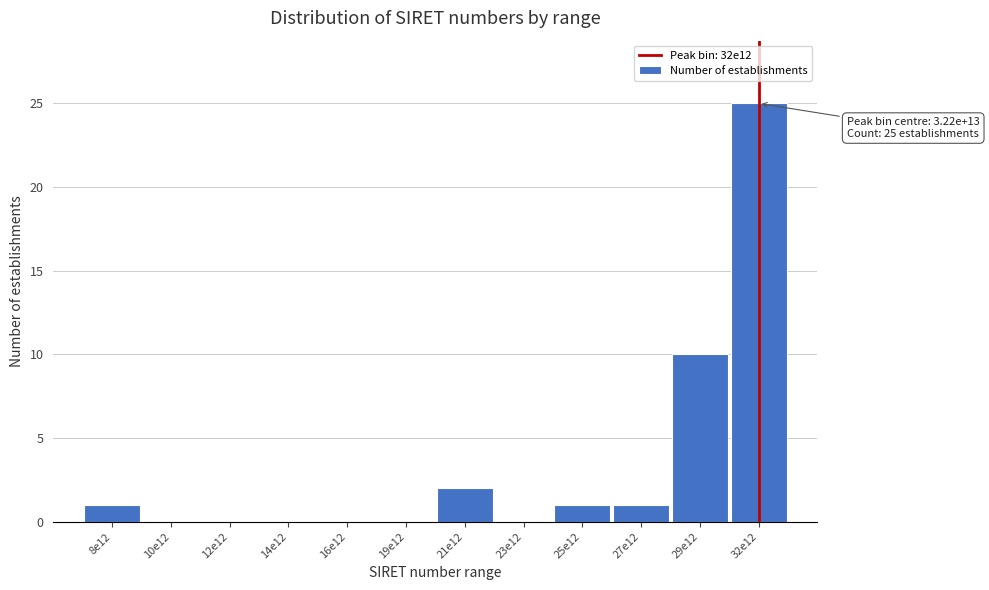

Reading left to right, what are all the values shown in this chart?

8e12=1	10e12=0	12e12=0	14e12=0	16e12=0	19e12=0	21e12=2	23e12=0	25e12=1	27e12=1	29e12=10	32e12=25